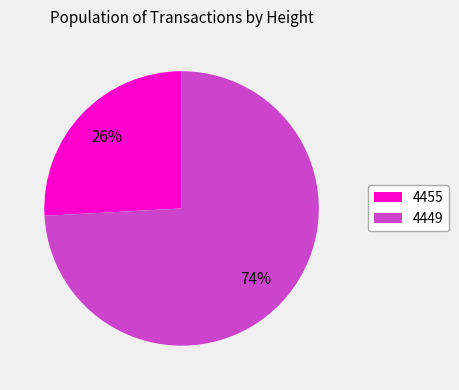

Which slice represents more than half of the pie?

4449